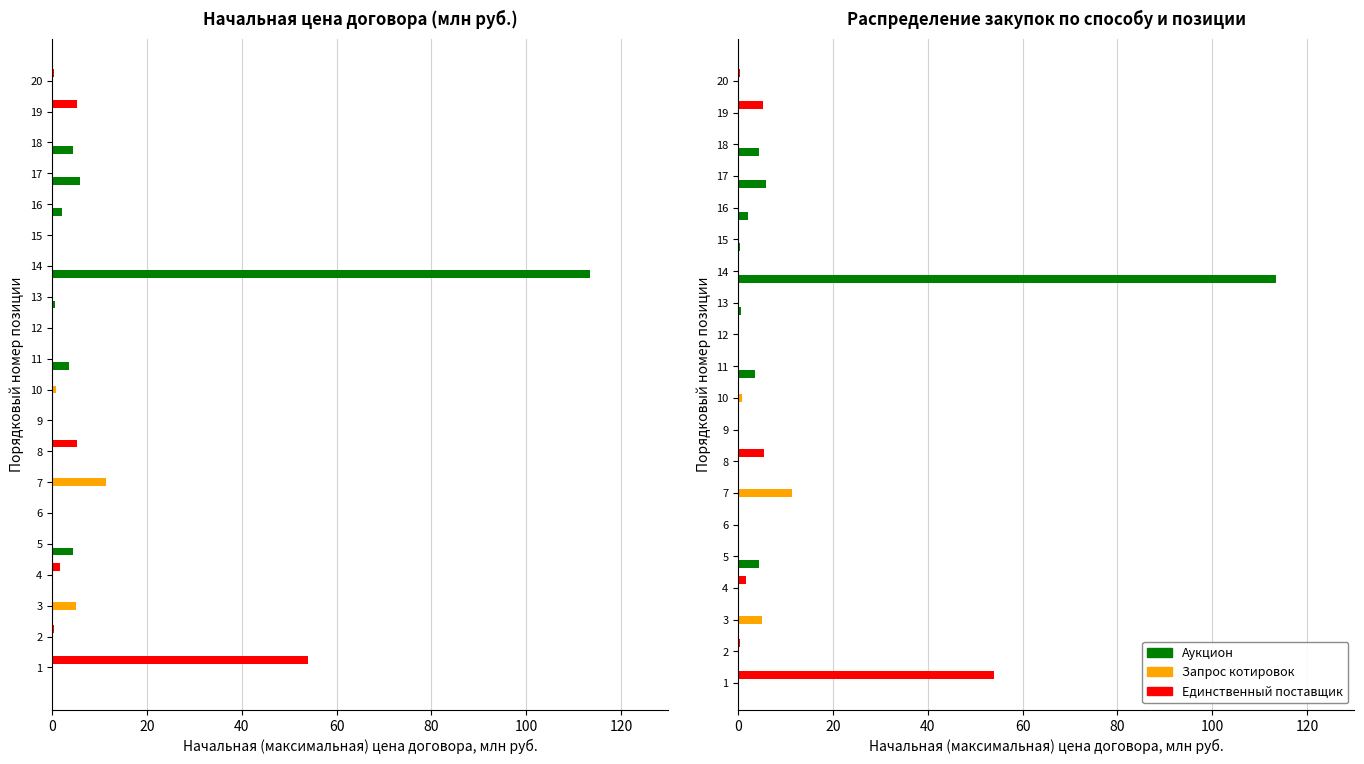

What is the maximum value shown in the chart?

113.4